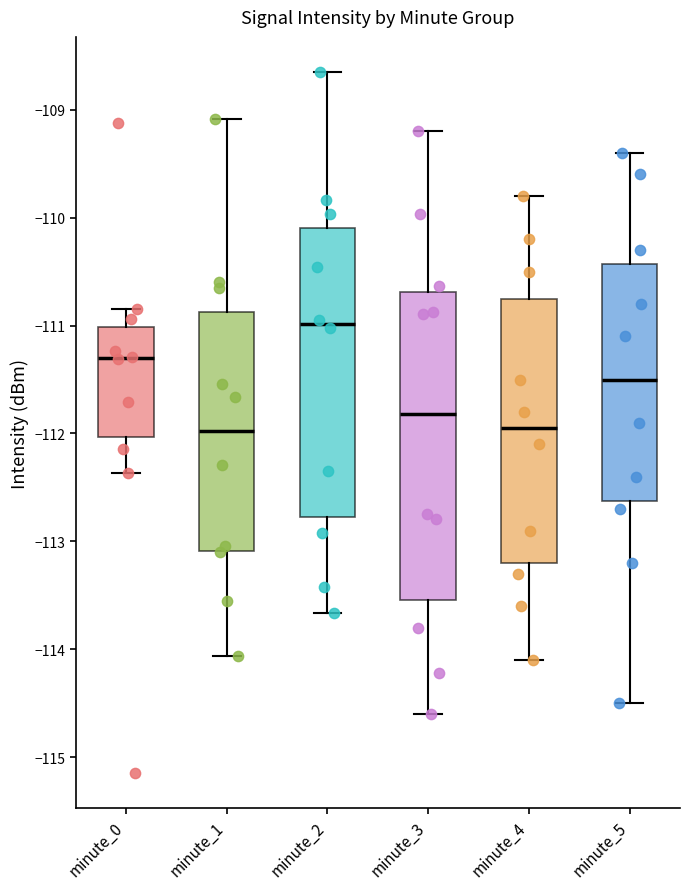

Reading left to right, transcribe this box plot: for each box, give where its median line is, the range the box spans, and where its two whiskers end, as read against the y-axis. The values are not printed on the chart, so give them approximately, as read against the axis.

minute_0: median -111.3, box -112.0 to -111.0, whiskers -112.4 to -110.8
minute_1: median -112.0, box -113.1 to -110.9, whiskers -114.1 to -109.1
minute_2: median -111.0, box -112.8 to -110.1, whiskers -113.7 to -108.6
minute_3: median -111.8, box -113.5 to -110.7, whiskers -114.6 to -109.2
minute_4: median -111.9, box -113.2 to -110.7, whiskers -114.1 to -109.8
minute_5: median -111.5, box -112.6 to -110.4, whiskers -114.5 to -109.4